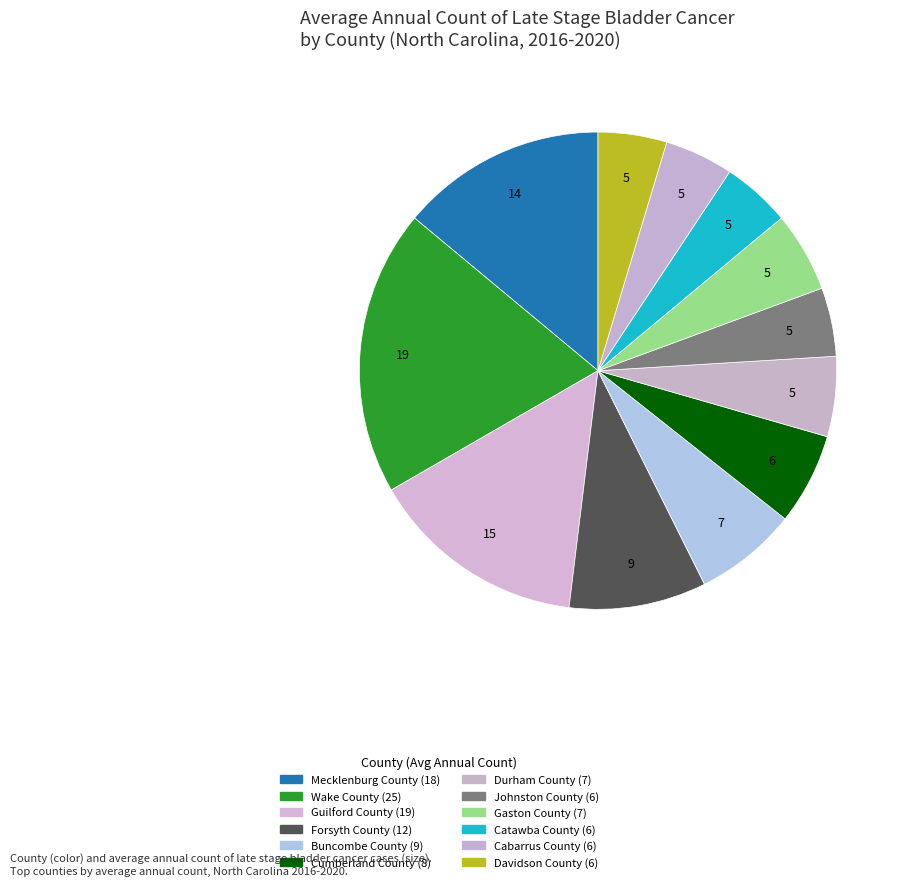

Combined, do Catawba County and Davidson County account for over 50%?

No